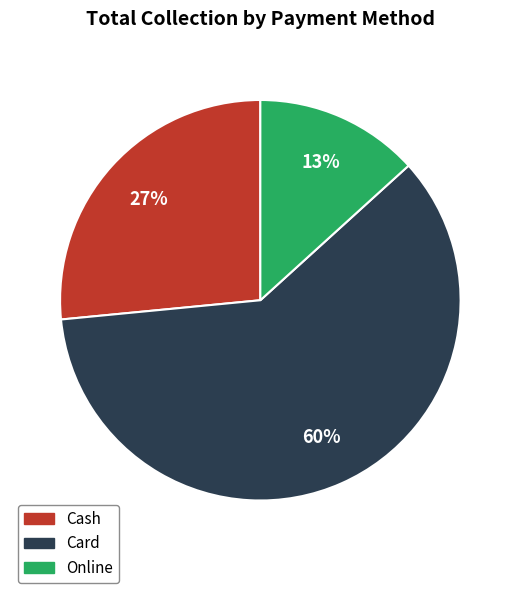

Is the sum of Card and Online greater than half?

Yes